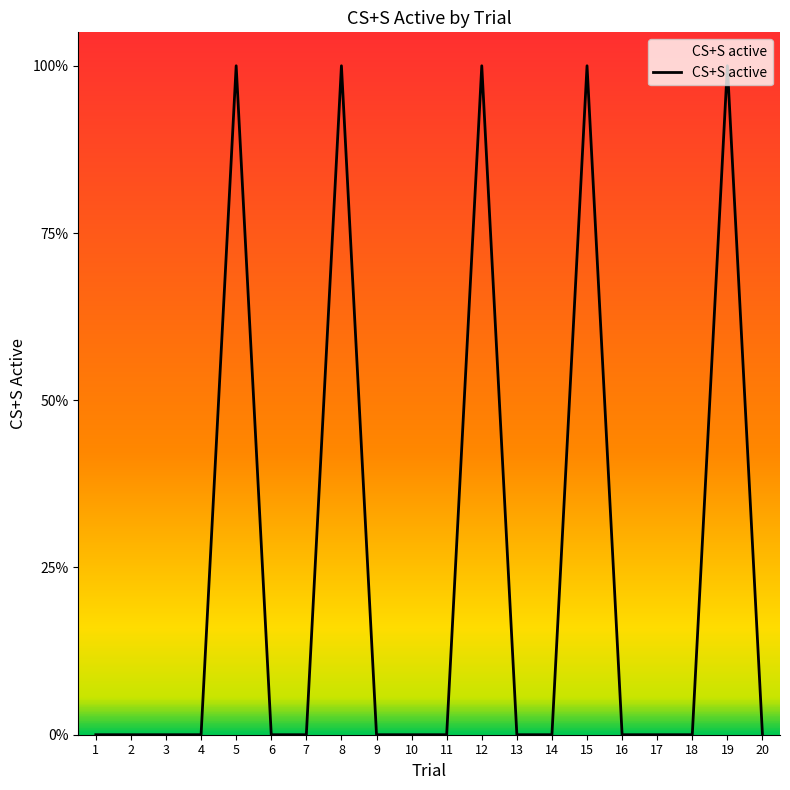

Which category has the highest value across all series?

5